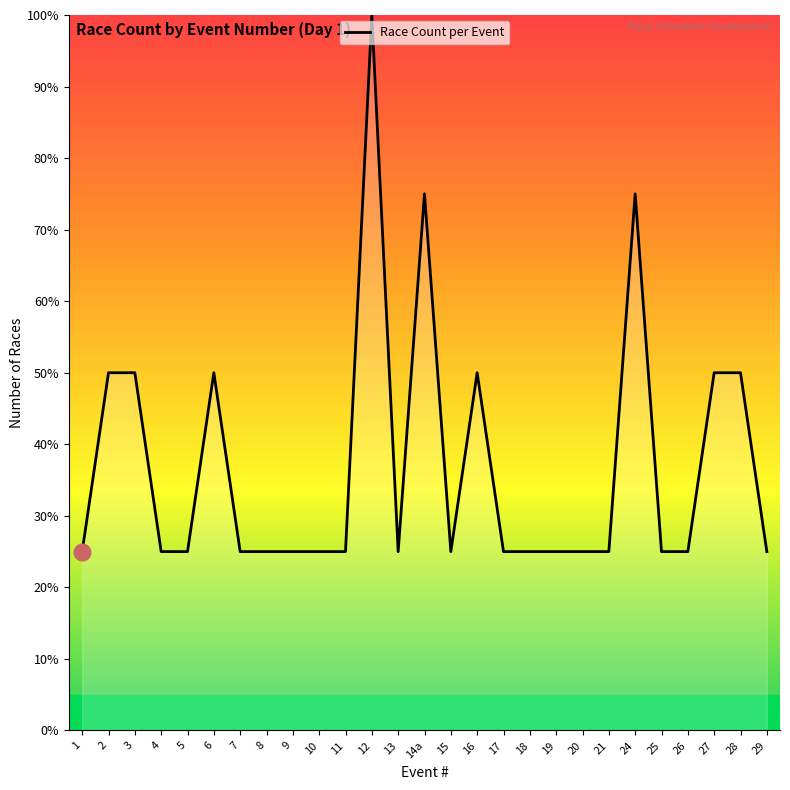

Between 28 and 20, which is larger?

28